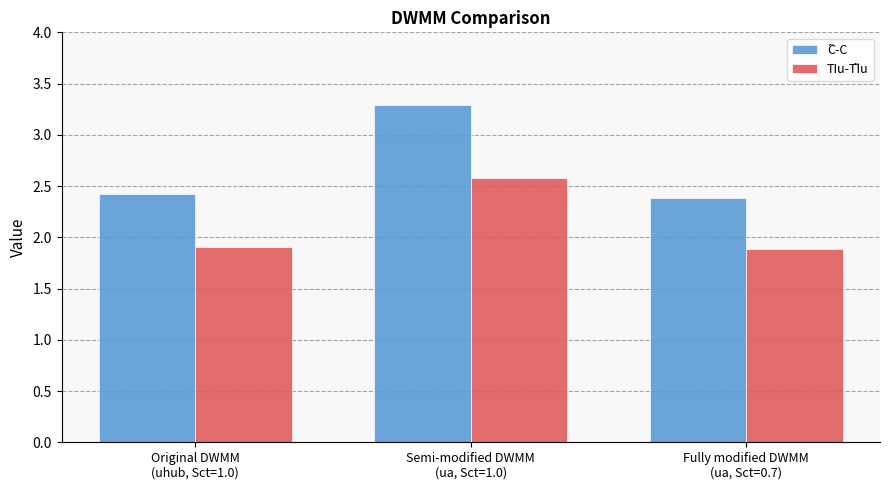

What is the spread (max minus min) of values at Semi-modified DWMM
(ua, Sct=1.0)?

0.7